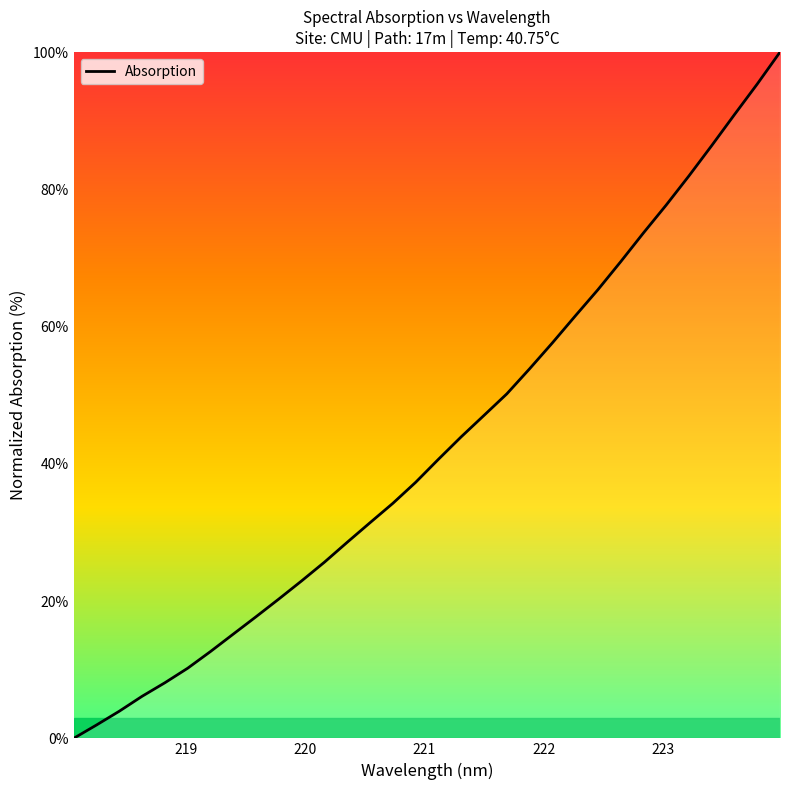

What is the difference between the maximum and minimum values?

100.0